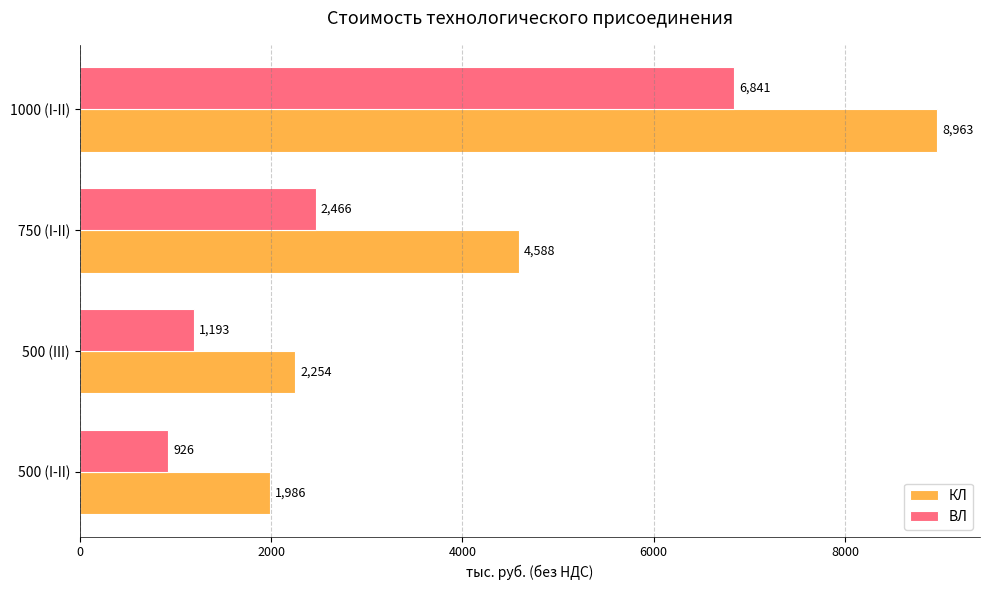

Which series has the largest total across all categories?

КЛ